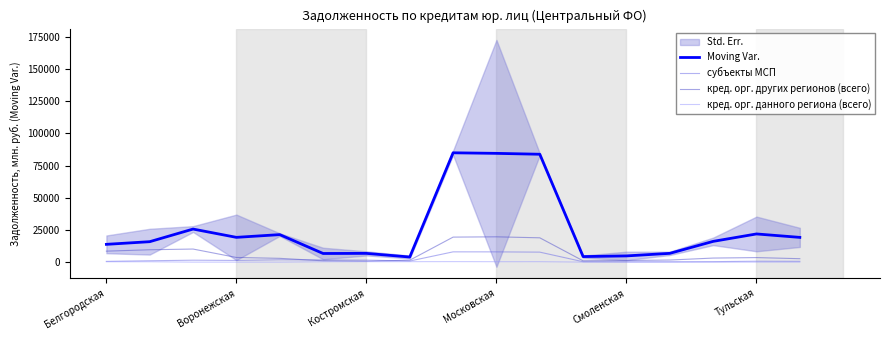

What is the difference between the second highest and second lowest values in the кред. орг. других регионов (всего) series?

18417.0